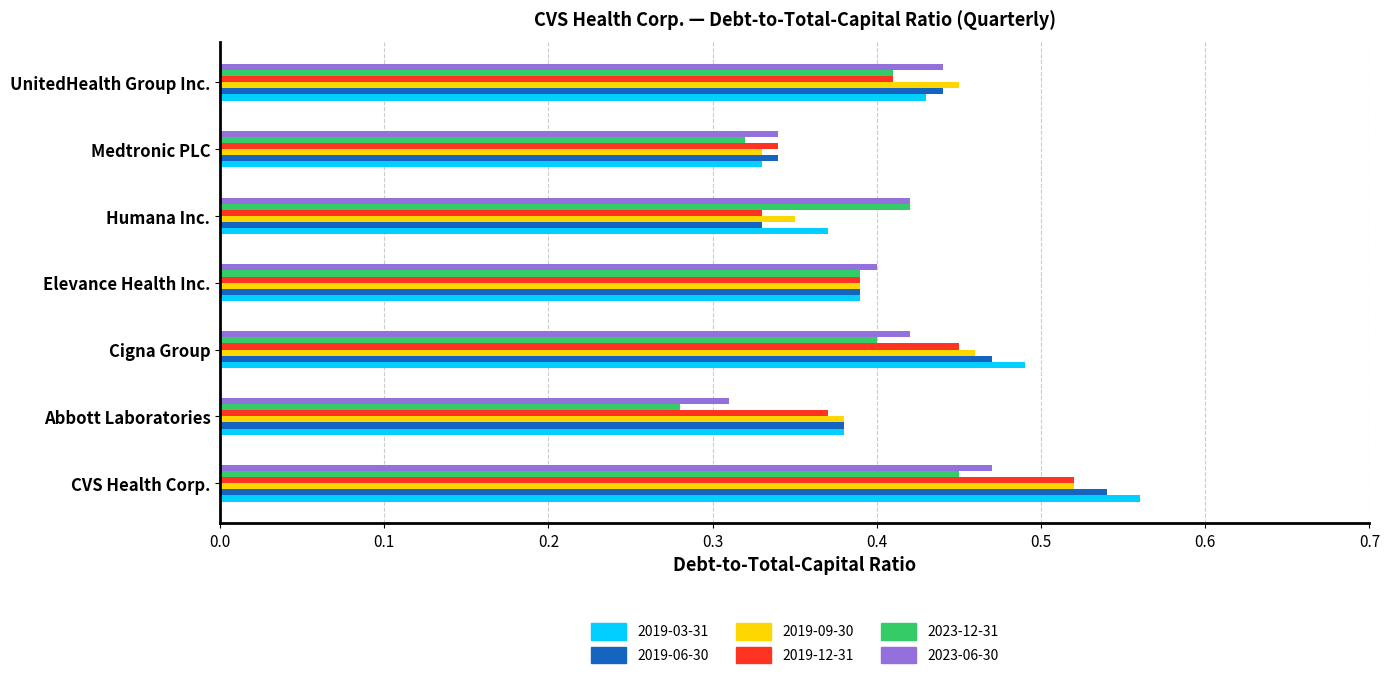

At how many categories does at least one series exceed 0?

7